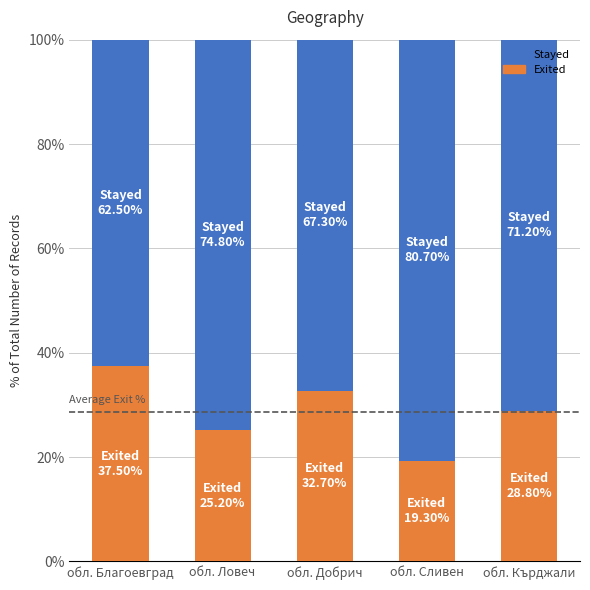

What value does the Exited series have at обл. Добрич?

32.7